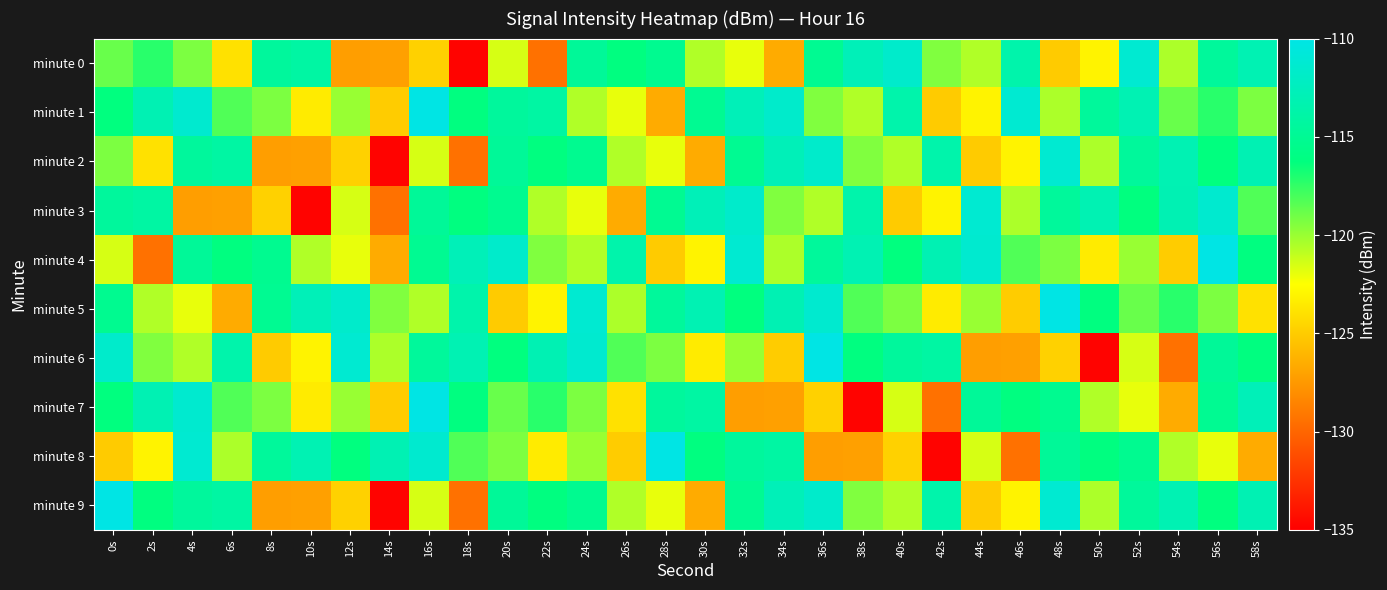

Which series changed the most between 2s and 30s?

minute 9